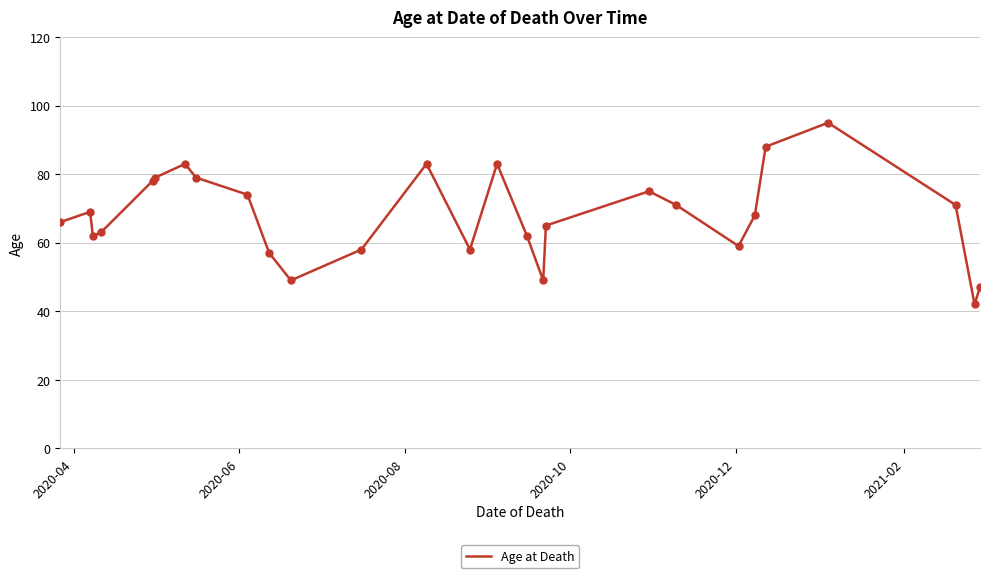

What is the difference between the maximum and minimum values?

53